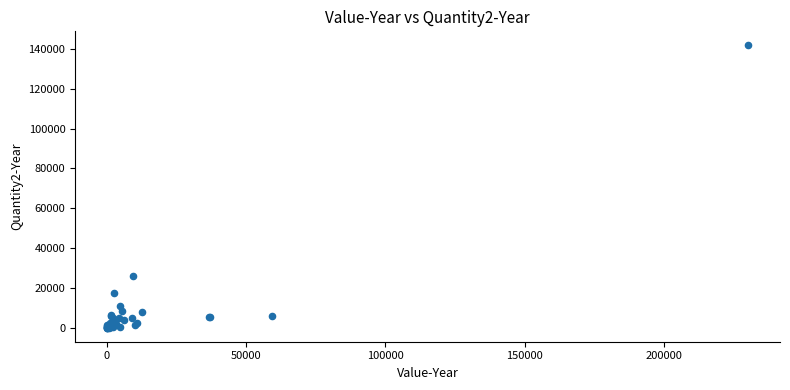

What Y value in the scatter plot is closest to 70902?

26112